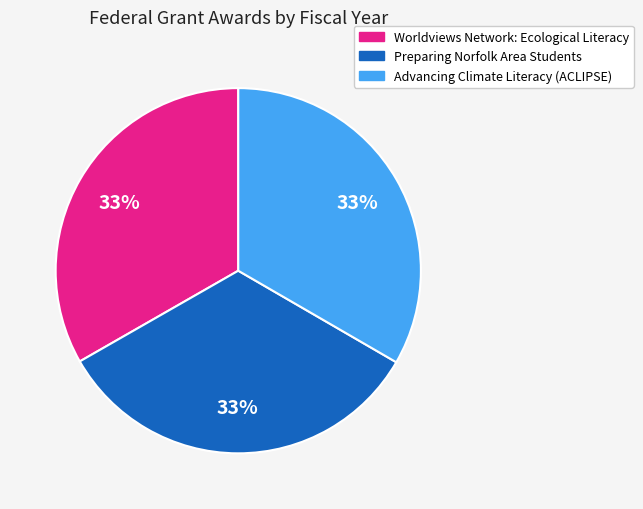

The Worldviews Network: Ecological Literacy slice represents 33% of the pie. True or false?

True